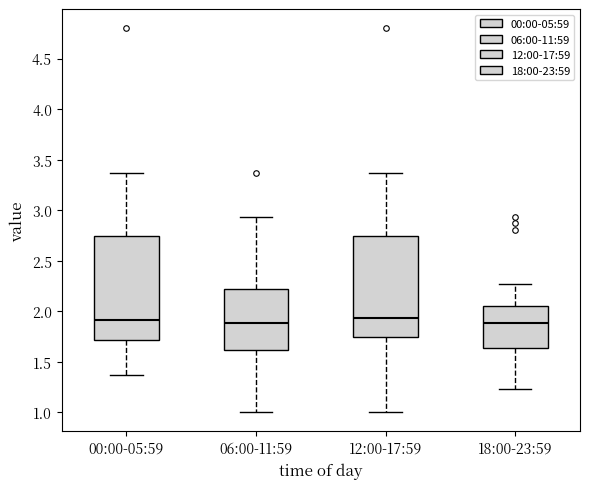

Reading left to right, read every box against the y-axis: the position of its median line, the range the box covers, and the ends of its whiskers. The values are not printed on the chart, so give them approximately, as read against the axis.

00:00-05:59: median 1.90, box 1.70 to 2.75, whiskers 1.35 to 3.35
06:00-11:59: median 1.90, box 1.60 to 2.20, whiskers 1.00 to 2.95
12:00-17:59: median 1.95, box 1.75 to 2.75, whiskers 1.00 to 3.35
18:00-23:59: median 1.90, box 1.65 to 2.05, whiskers 1.25 to 2.25